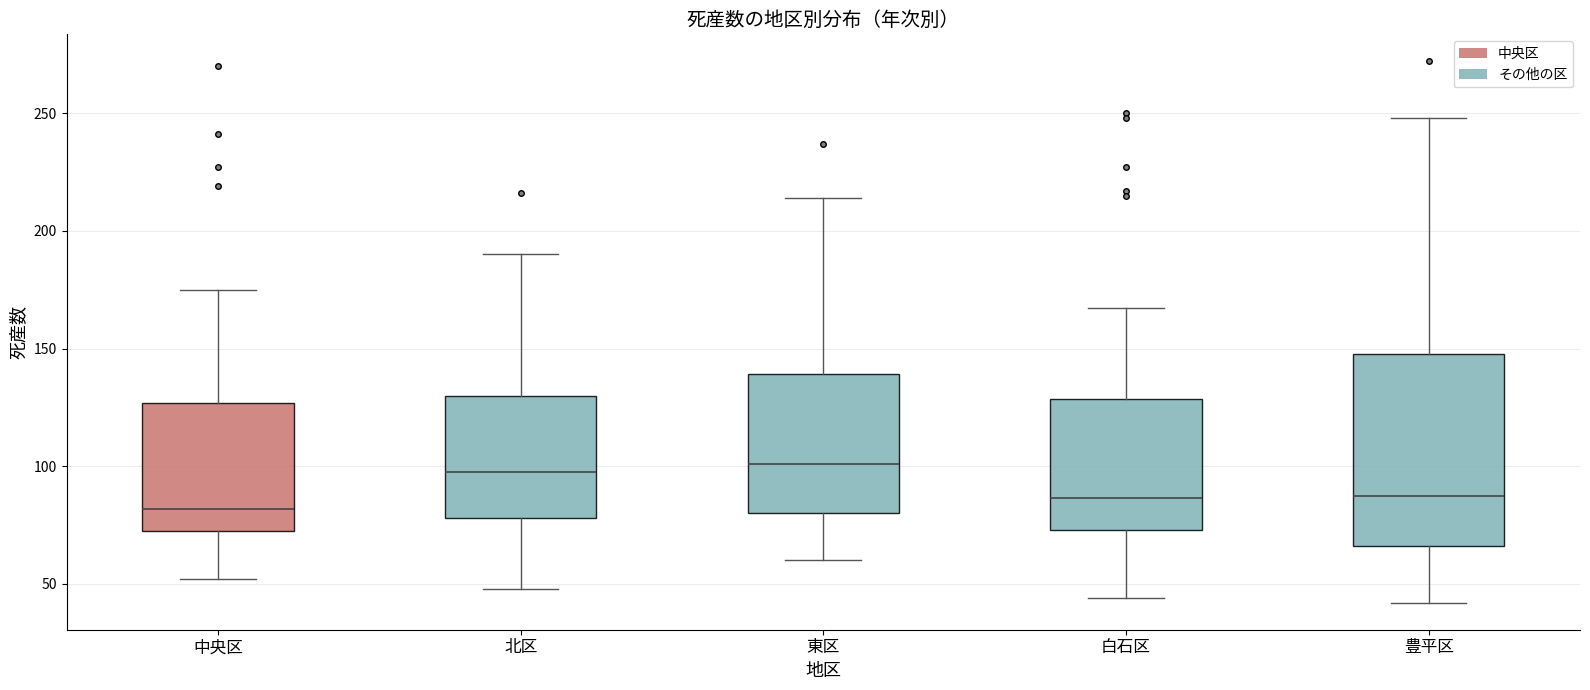

Where does the lower whisker of the box for 北区 end on the y-axis? The values are not printed on the chart, so give them approximately, as read against the axis.

50